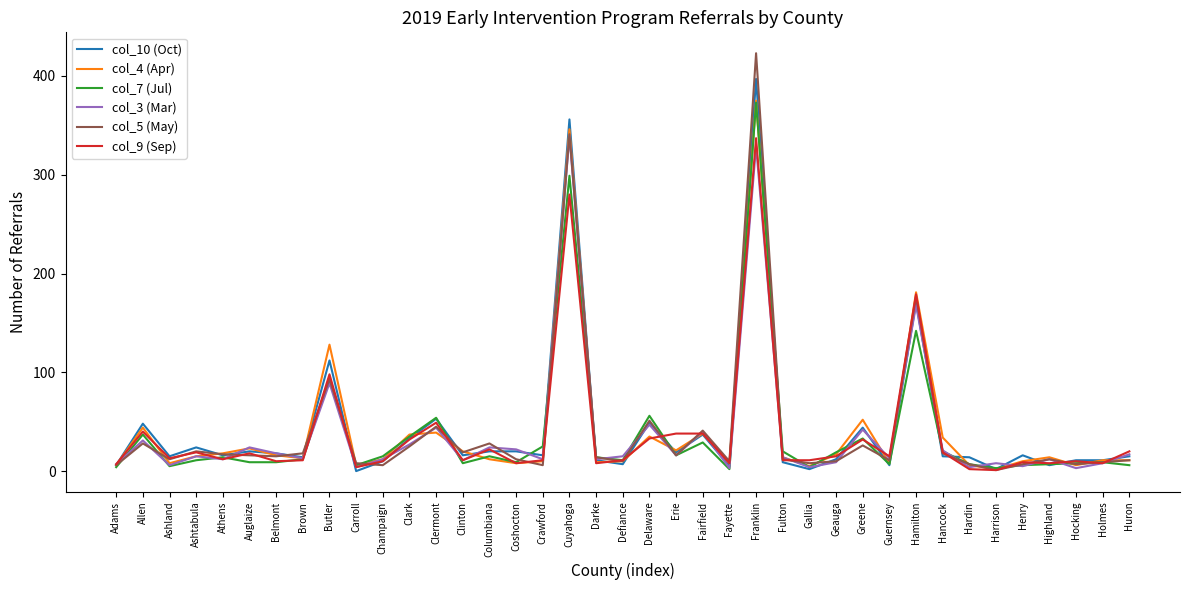

True or false: col_5 (May) has a value of 18 at Brown.

True